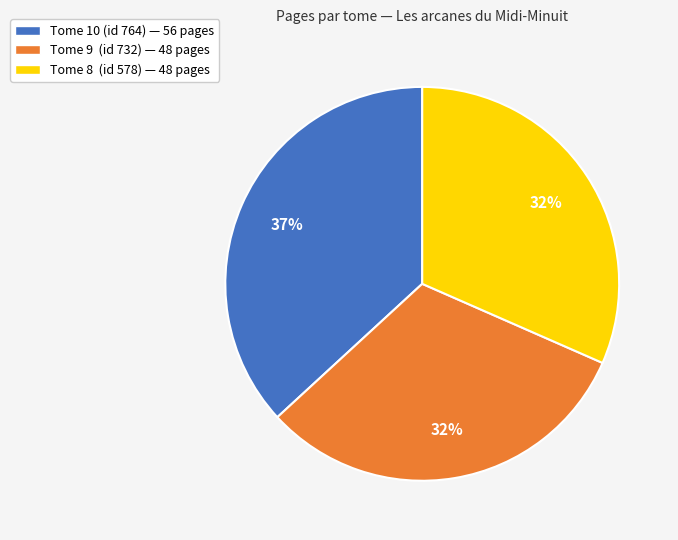

Does any single category account for the majority?

No